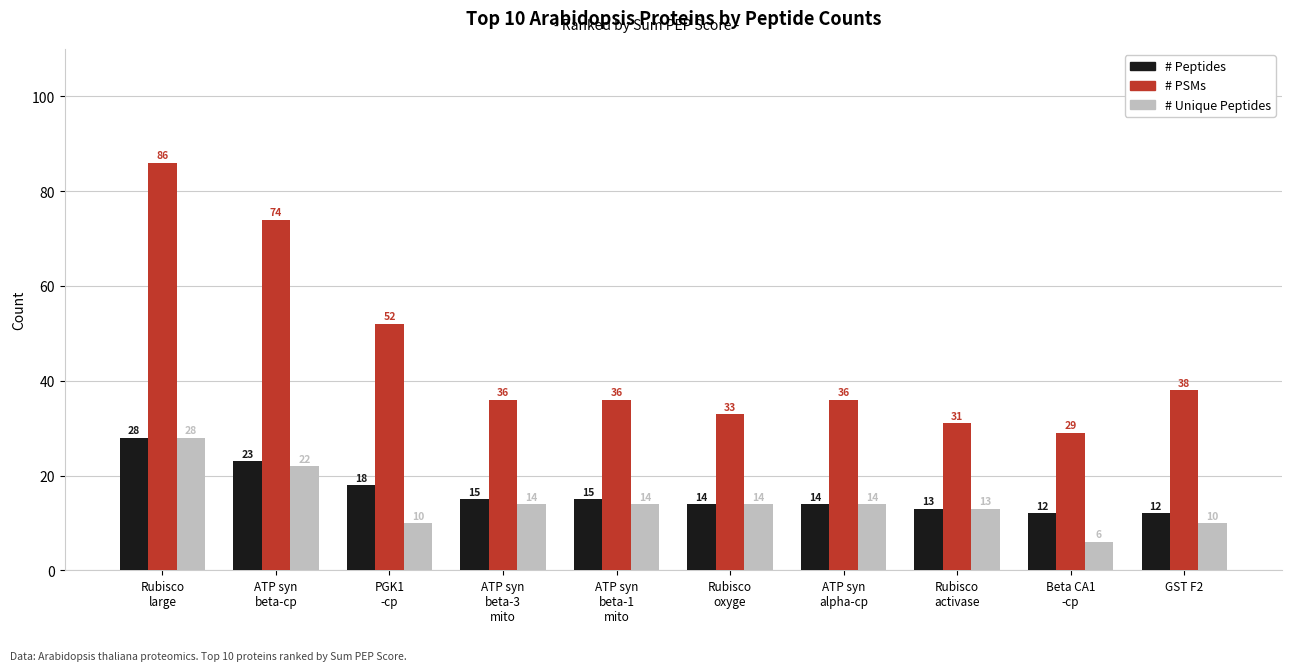

How many bars are there in each group?

3